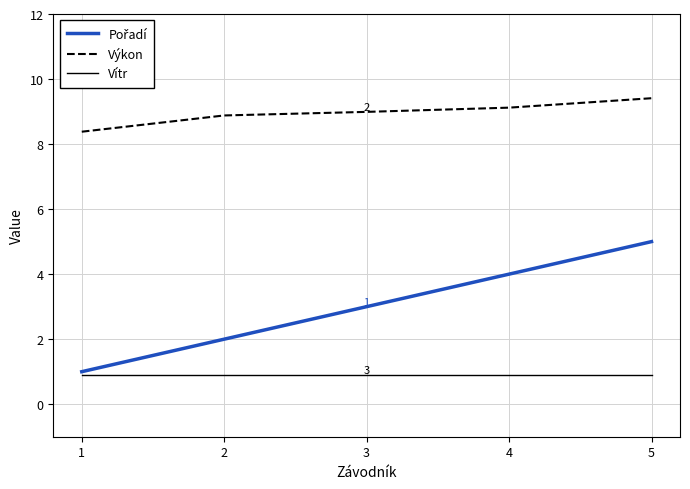

What is the total value across all series at 3?

12.9